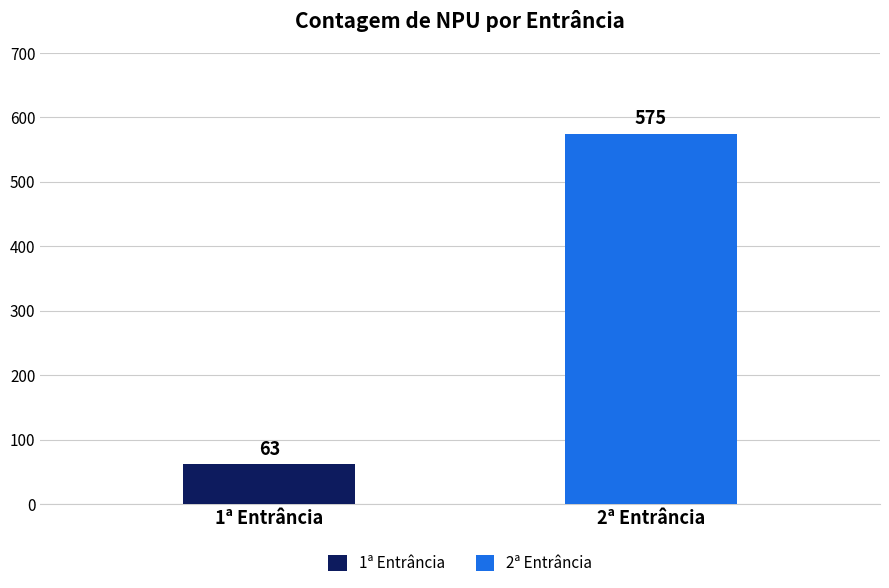

What is the smallest value displayed?

63